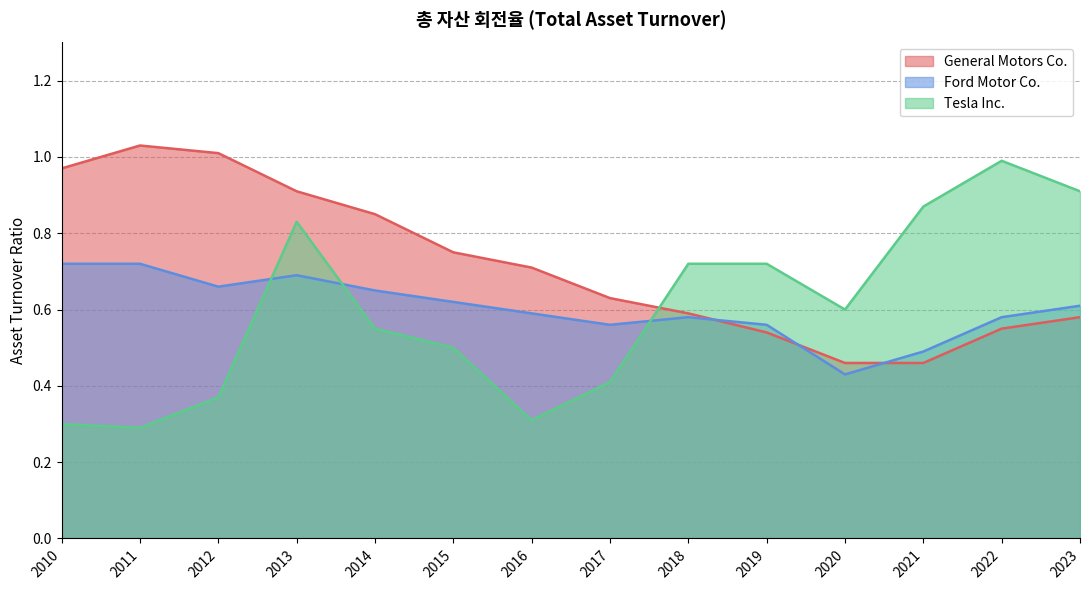

The value of General Motors Co. at 2014 is 0.4. True or false?

False